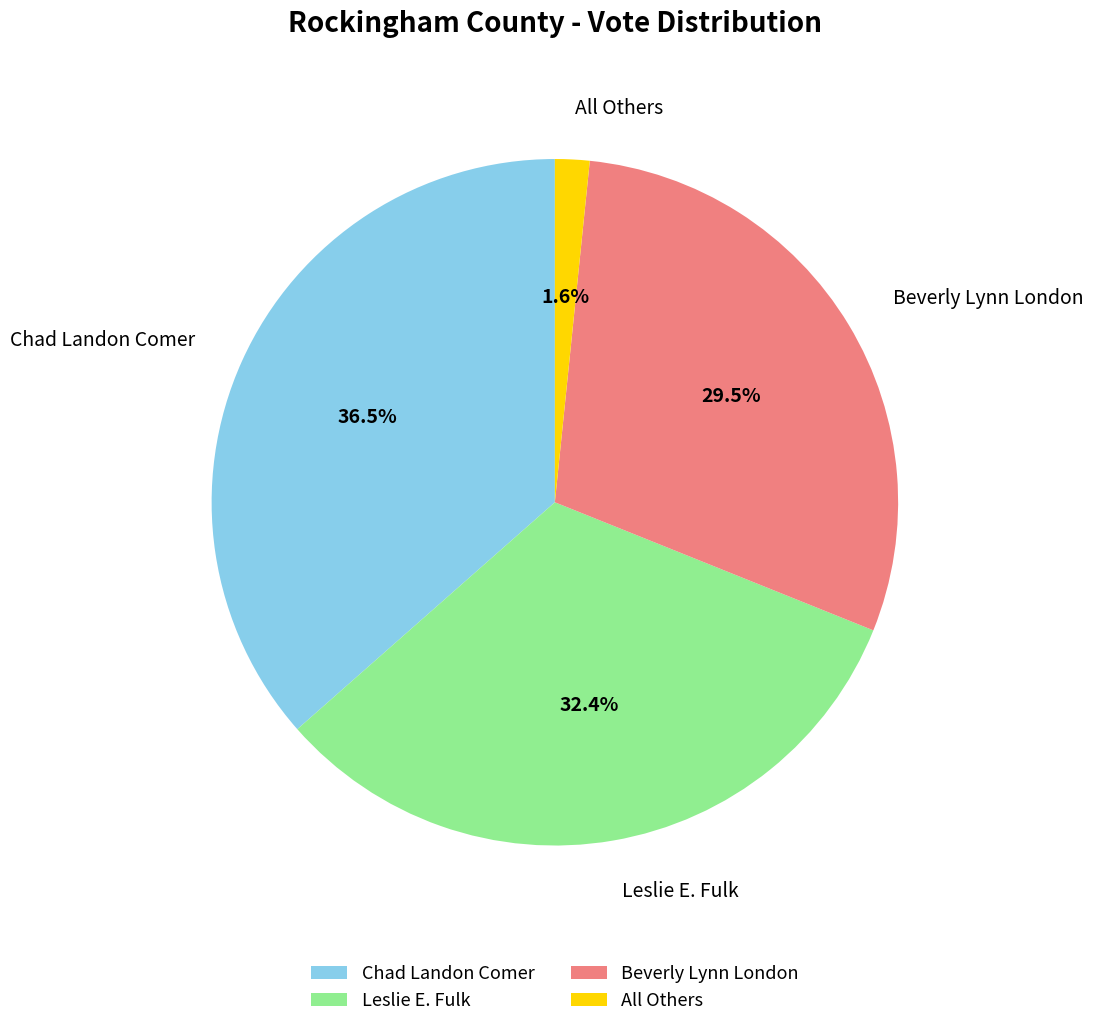

Count the number of slices in the pie.

4